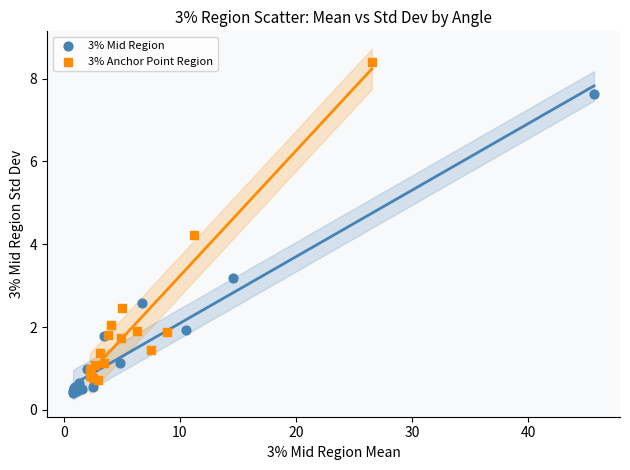

Which series reaches the maximum Y coordinate?

3% Anchor Point Region